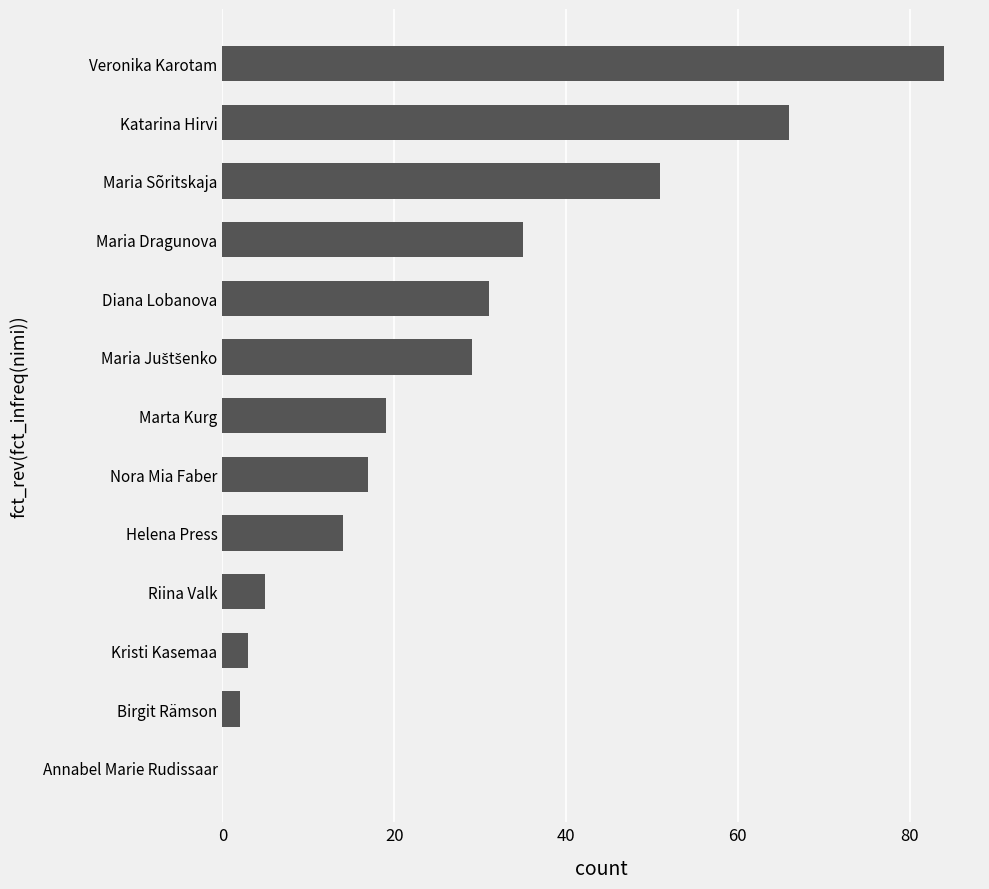

What is the sum of all values?

356